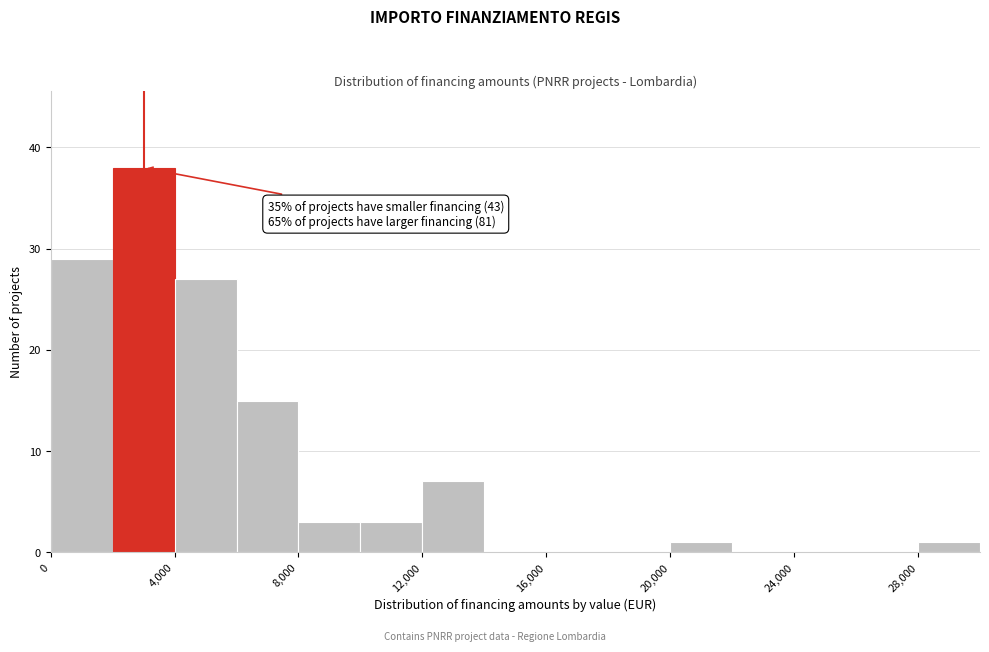

Over which range of the x-axis is the bar tallest?

2000 to 4000